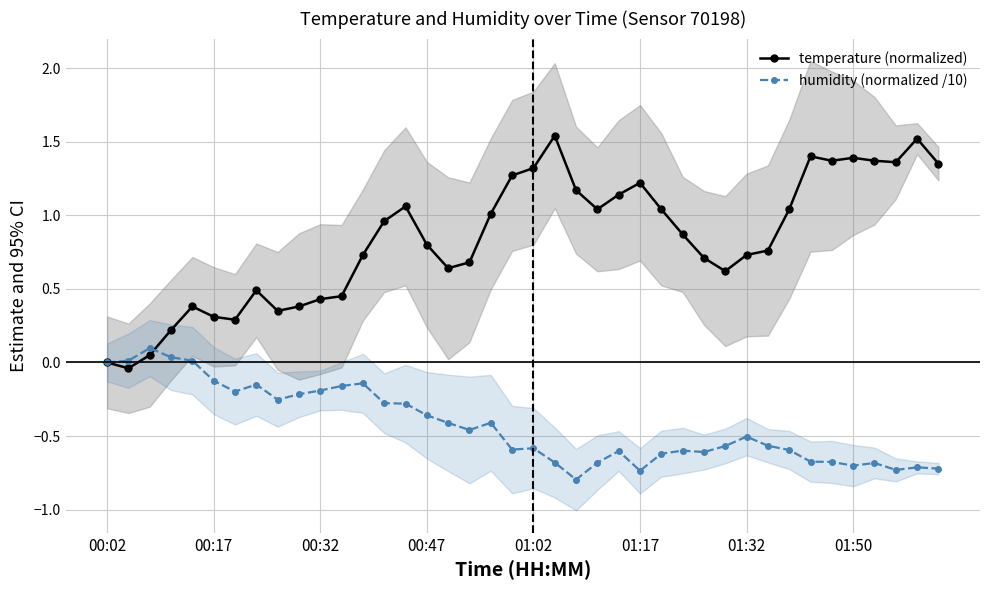

How many values in the temperature (normalized) series exceed 0?

38